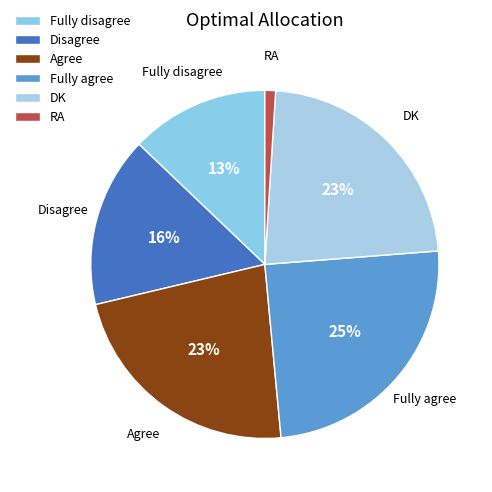

Combined, do Disagree and Fully agree account for over 50%?

No